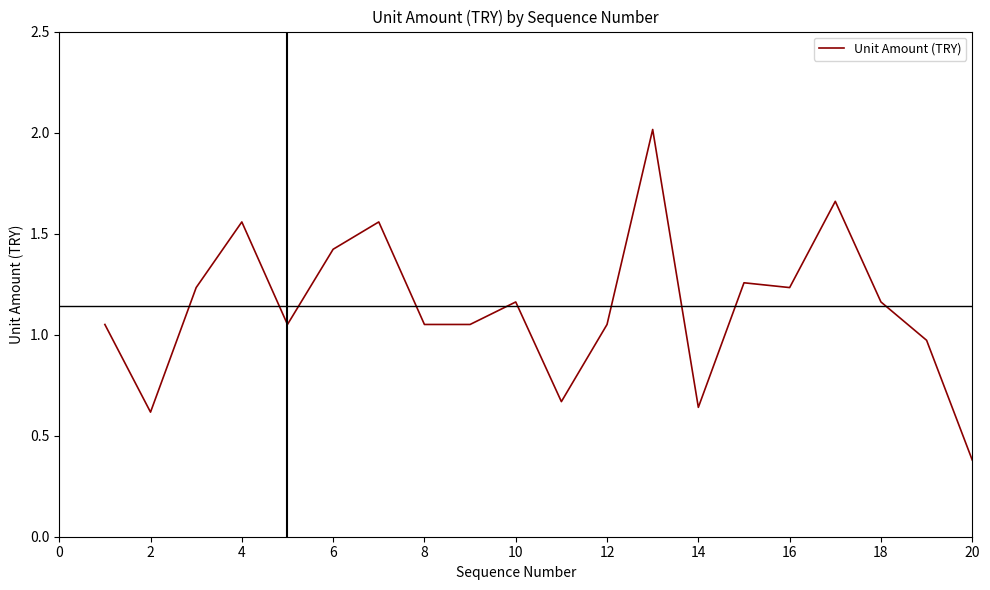

Does the chart display data point markers on the line(s)?

No